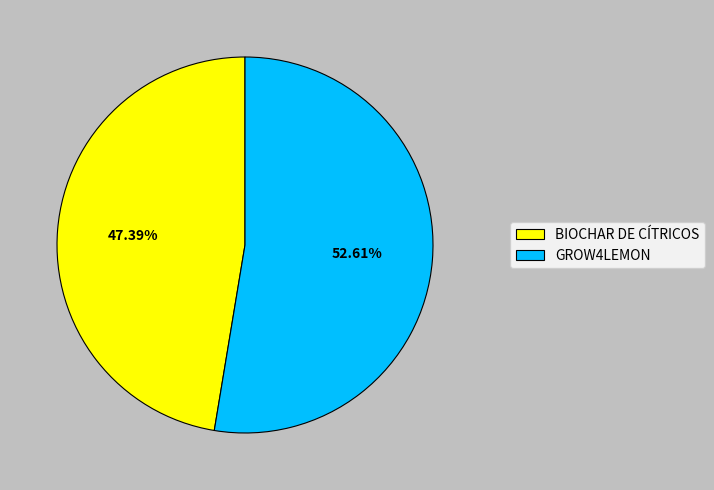

Is it true that BIOCHAR DE CÍTRICOS is 59% of the pie?

False